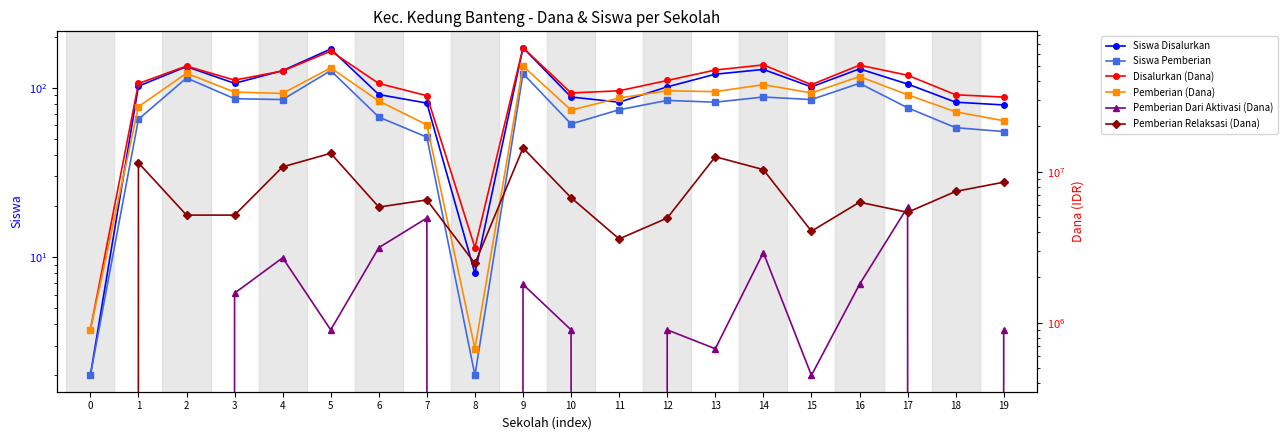

What is the difference between the highest and lowest values at 7?

31949949